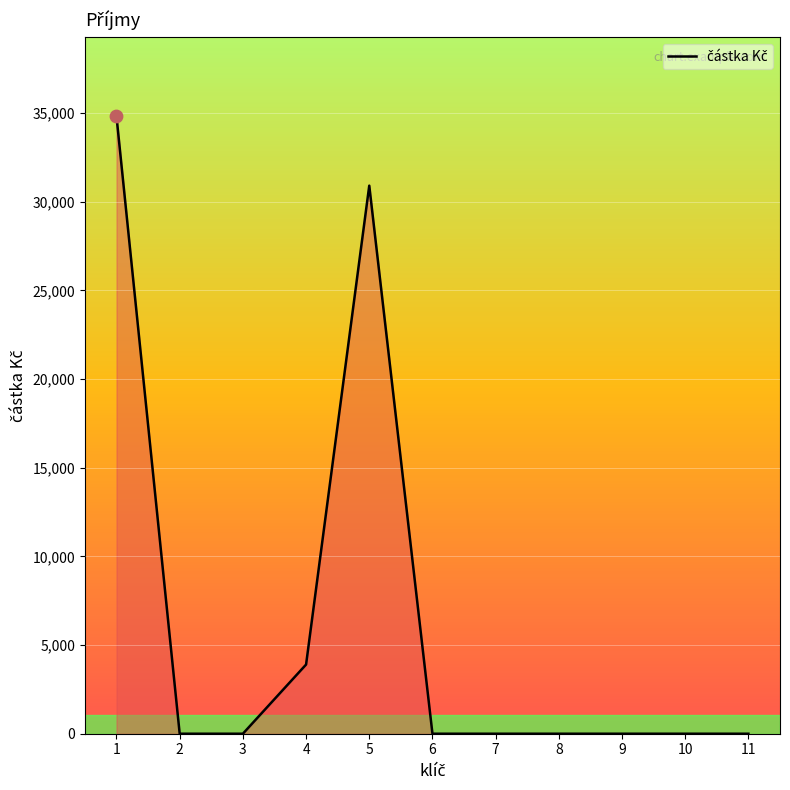

The value at 7 is 0. True or false?

True